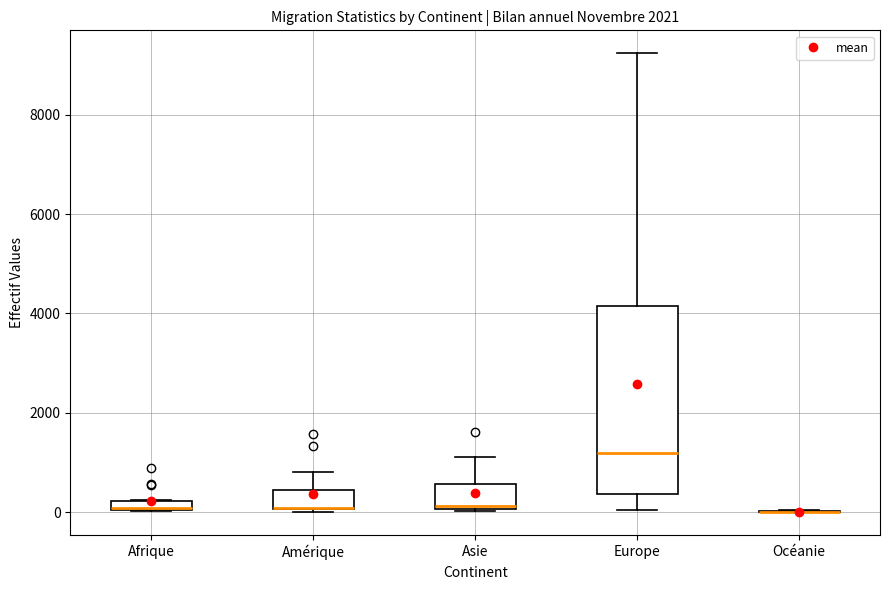

Comparing the boxes themselves (not the whiskers), which one is the tallest?

Europe